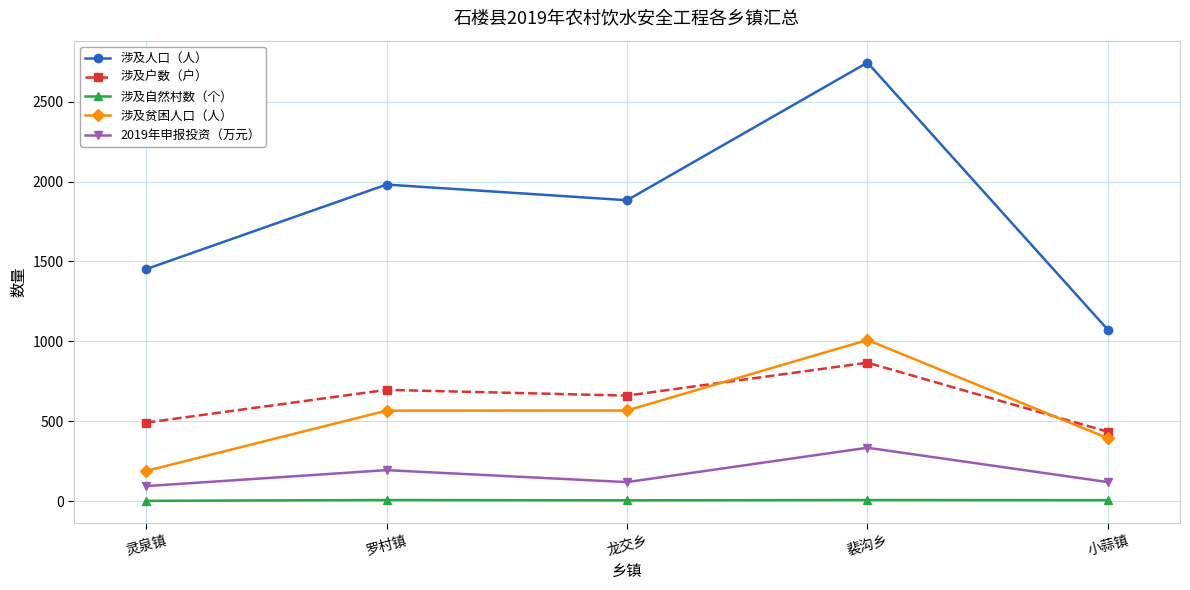

At which label does 涉及自然村数（个） first exceed 7?

罗村镇